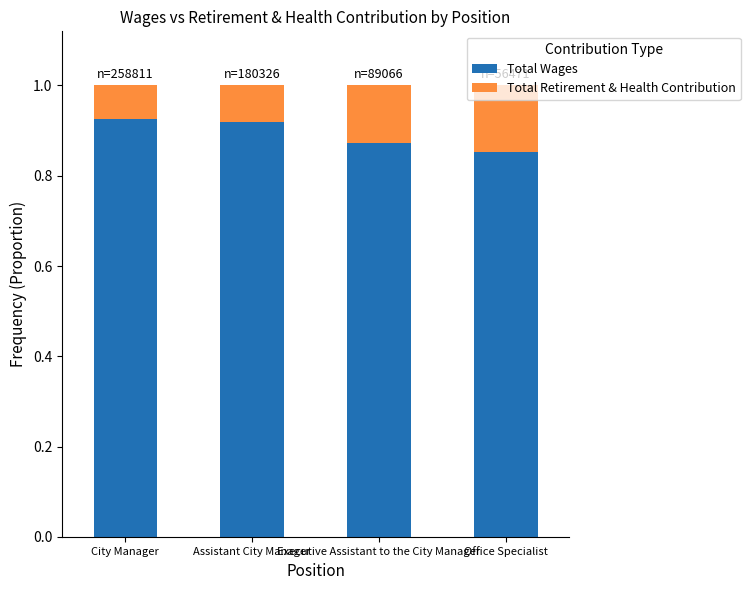

How many Total Wages values are between 0 and 1?

4